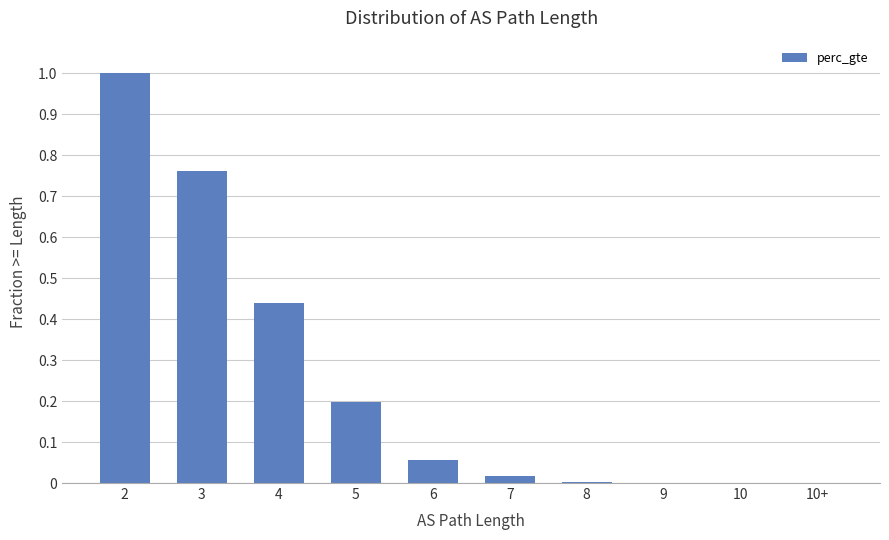

The value at 4 is 0.7. True or false?

False